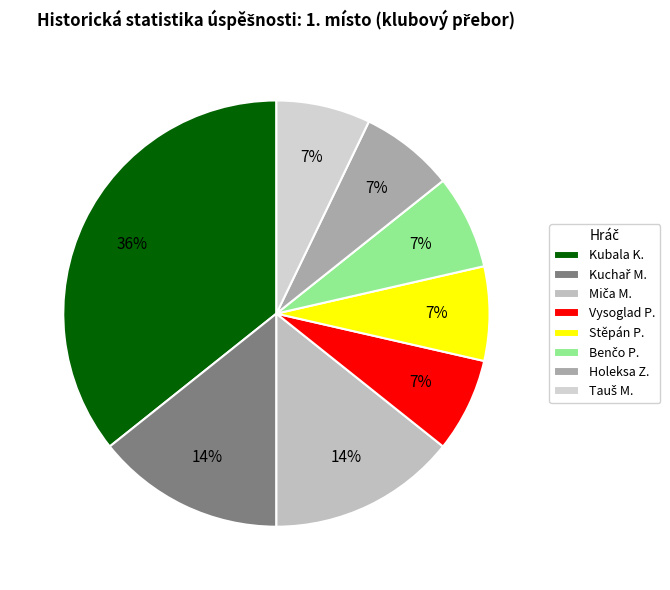

Is it true that Benčo P. is 17% of the pie?

False